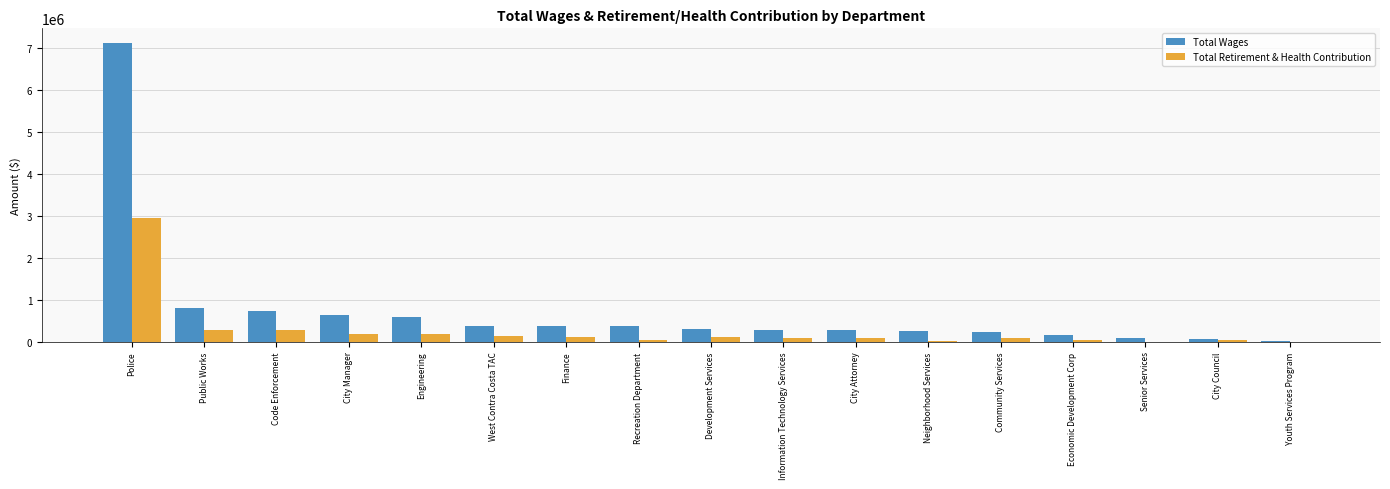

What is the sum of all Total Retirement & Health Contribution values?

4638906